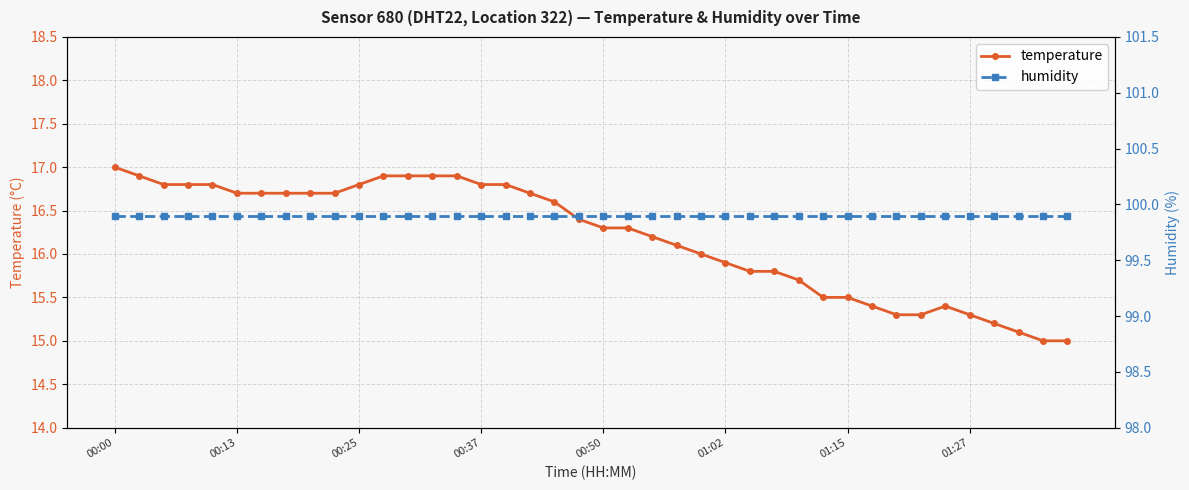

Reading right to left, extract all data points from this chart.

temperature: 15.0	15.0	15.1	15.2	15.3	15.4	15.3	15.3	15.4	15.5	15.5	15.7	15.8	15.8	15.9	16.0	16.1	16.2	16.3	16.3	16.4	16.6	16.7	16.8	16.8	16.9	16.9	16.9	16.9	16.8	16.7	16.7	16.7	16.7	16.7	16.8	16.8	16.8	16.9	17.0
humidity: 99.9	99.9	99.9	99.9	99.9	99.9	99.9	99.9	99.9	99.9	99.9	99.9	99.9	99.9	99.9	99.9	99.9	99.9	99.9	99.9	99.9	99.9	99.9	99.9	99.9	99.9	99.9	99.9	99.9	99.9	99.9	99.9	99.9	99.9	99.9	99.9	99.9	99.9	99.9	99.9